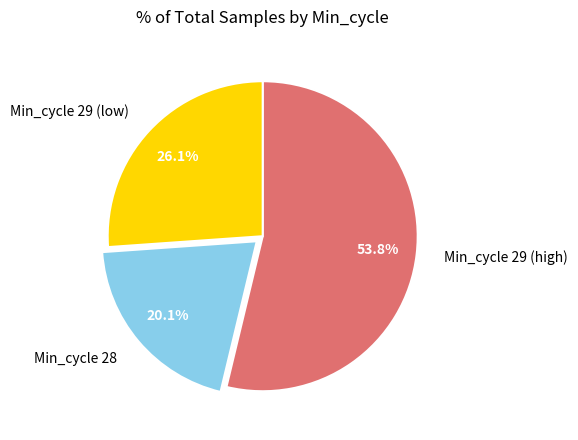

Which category has the biggest portion of the pie?

Min_cycle 29 (high)